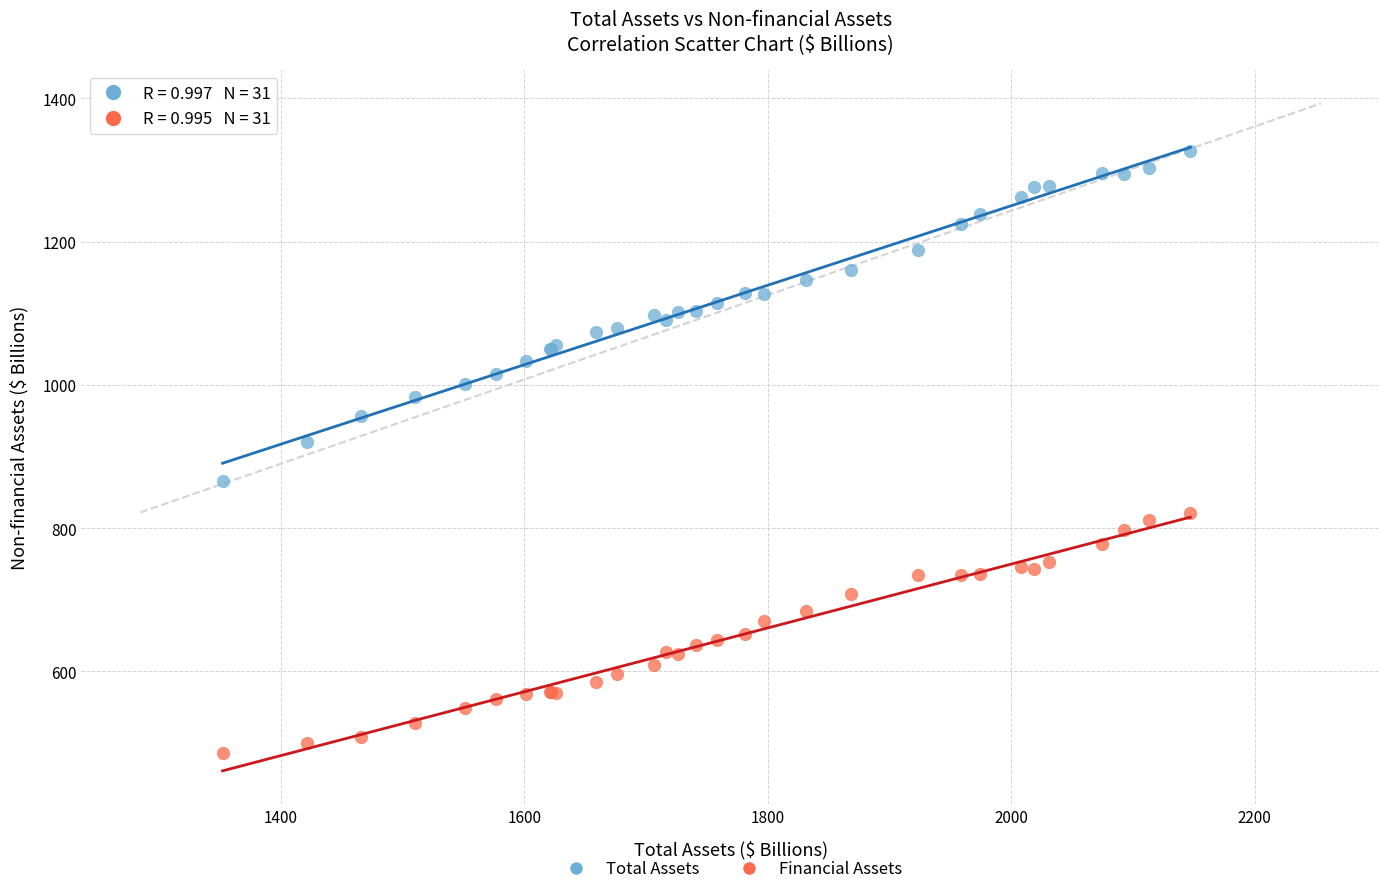

Across all series, what Y value is closest to 906?

921.0